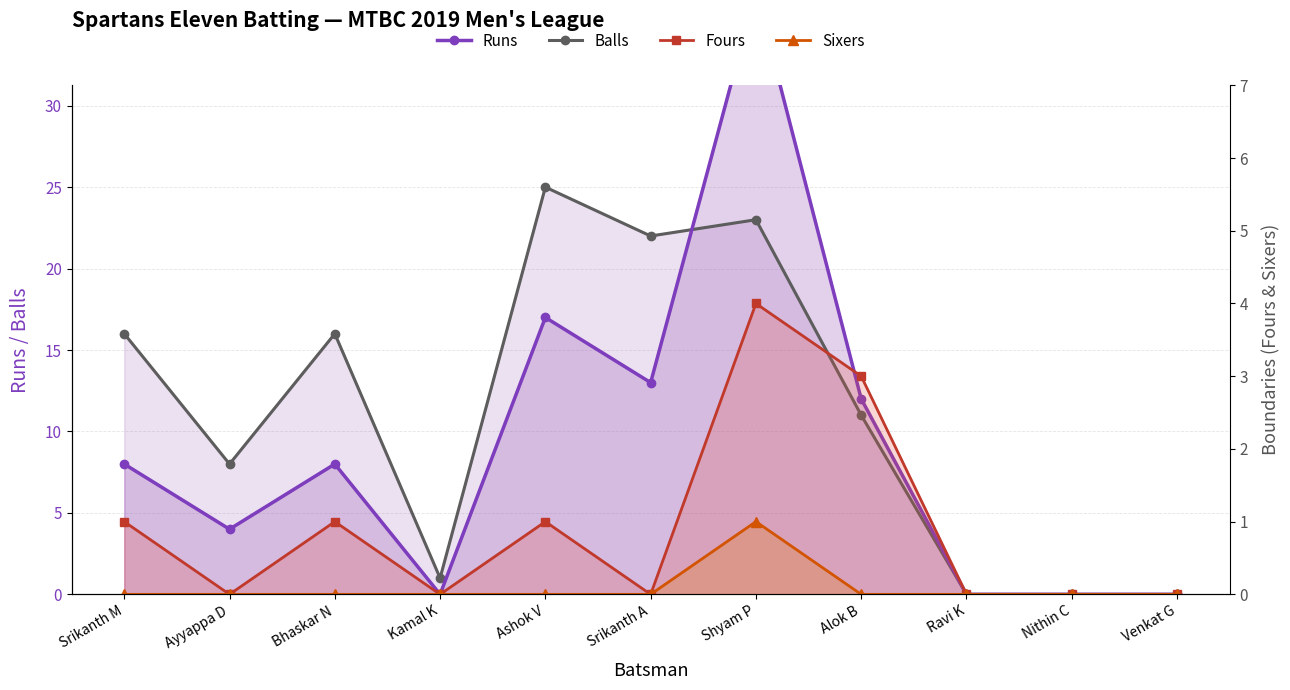

At how many categories does at least one series exceed 26?

1